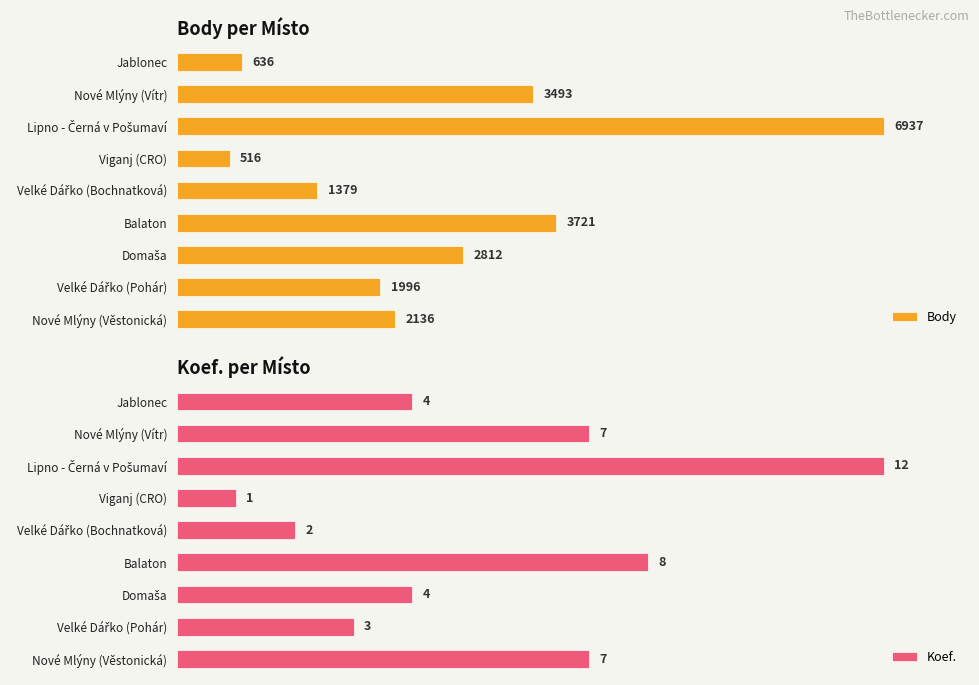

Which category has the lowest value in the Body series?

Viganj (CRO)